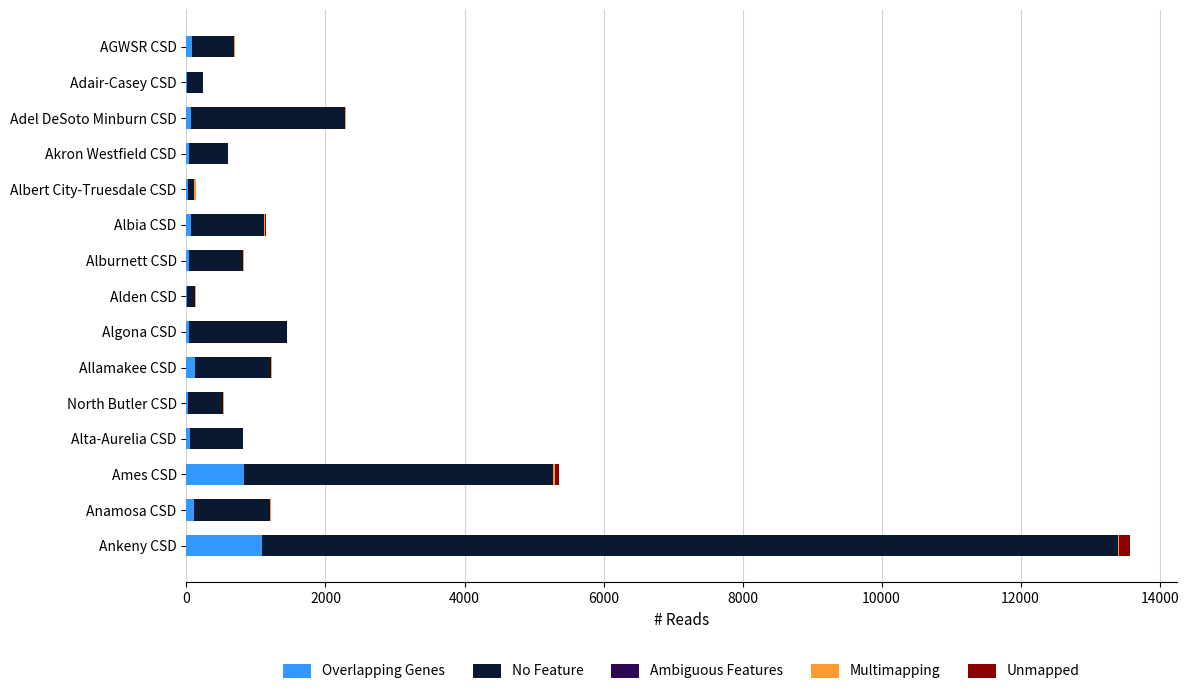

At which category is the sum across all series the highest?

Ankeny CSD